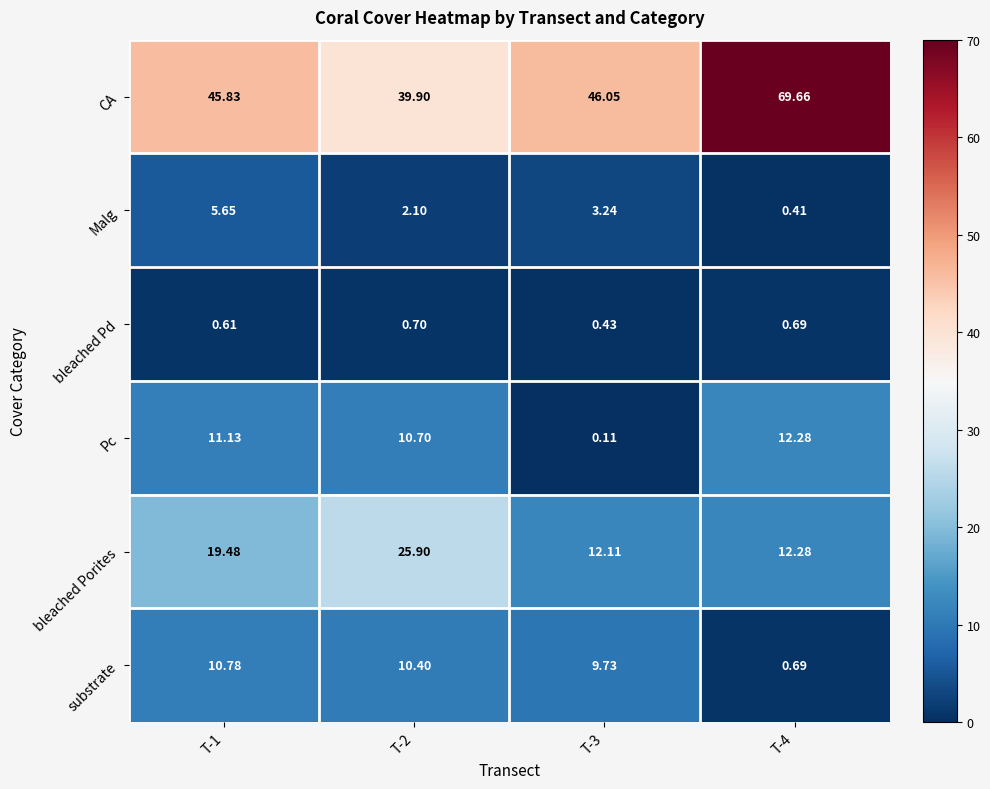

List the series in order of their peak value, lowest first.

bleached Pd, Malg, substrate, Pc, bleached Porites, CA